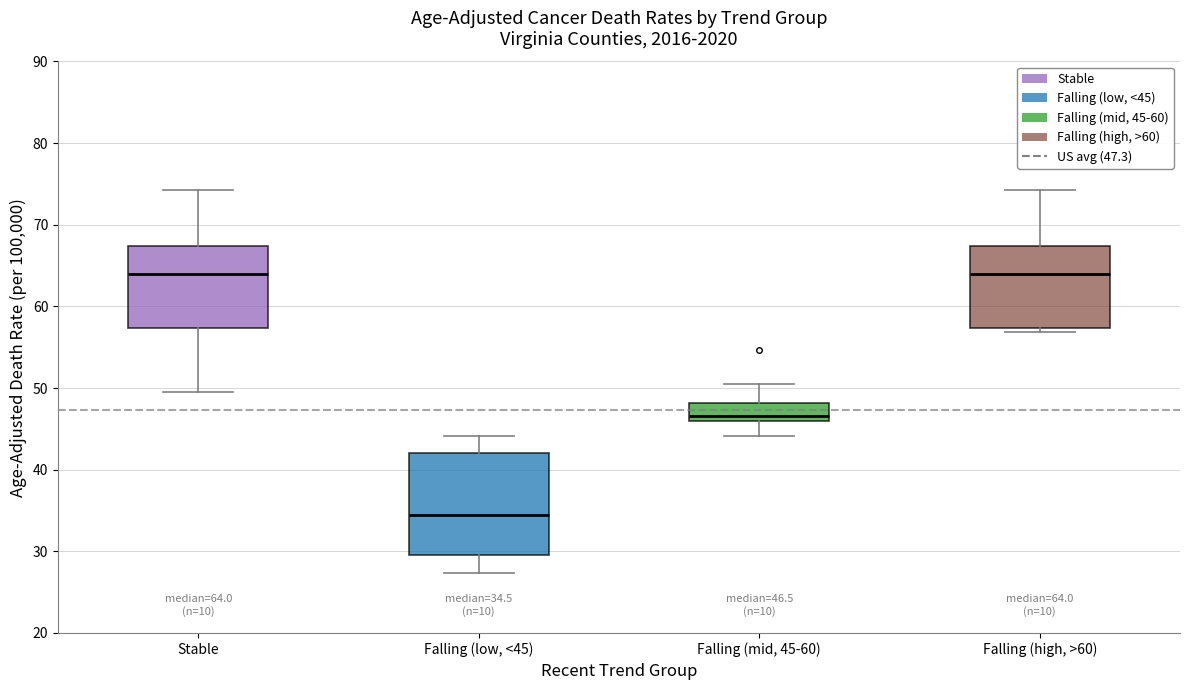

Which box has the lowest median line?

Falling (low, <45)